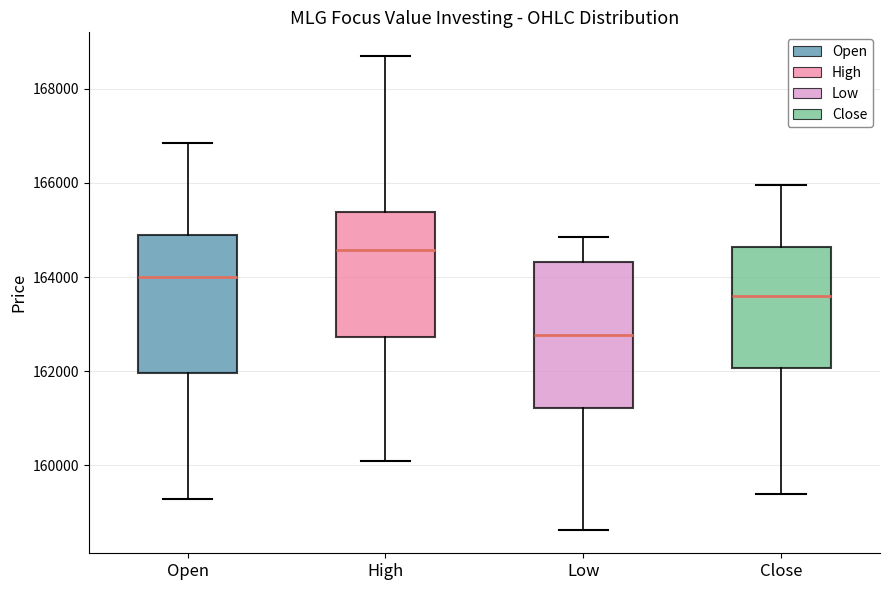

Reading left to right, read every box against the y-axis: the position of its median line, the range the box covers, and the ends of its whiskers. The values are not printed on the chart, so give them approximately, as read against the axis.

Open: median 164000, box 162000 to 165000, whiskers 159200 to 166800
High: median 164600, box 162800 to 165400, whiskers 160000 to 168600
Low: median 162800, box 161200 to 164400, whiskers 158600 to 164800
Close: median 163600, box 162000 to 164600, whiskers 159400 to 166000